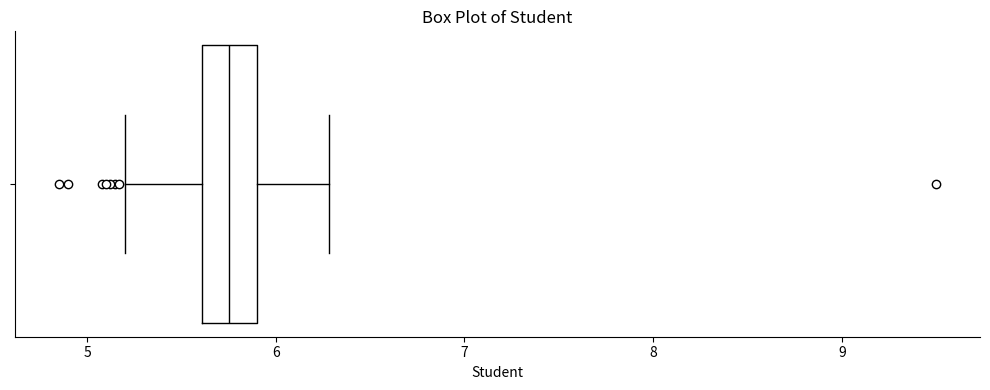

Where does the median line of the box sit on the x-axis? The values are not printed on the chart, so give them approximately, as read against the axis.

5.8